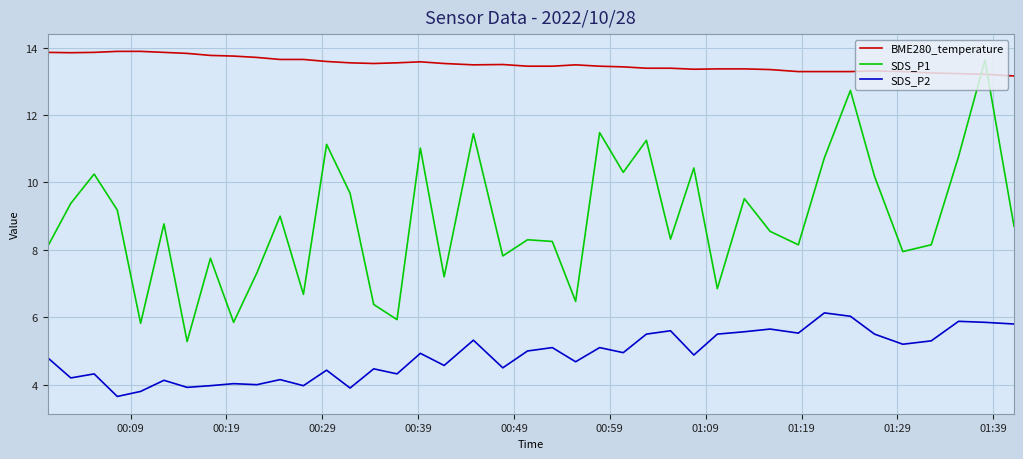

What is the highest value of the SDS_P1 series?

13.6